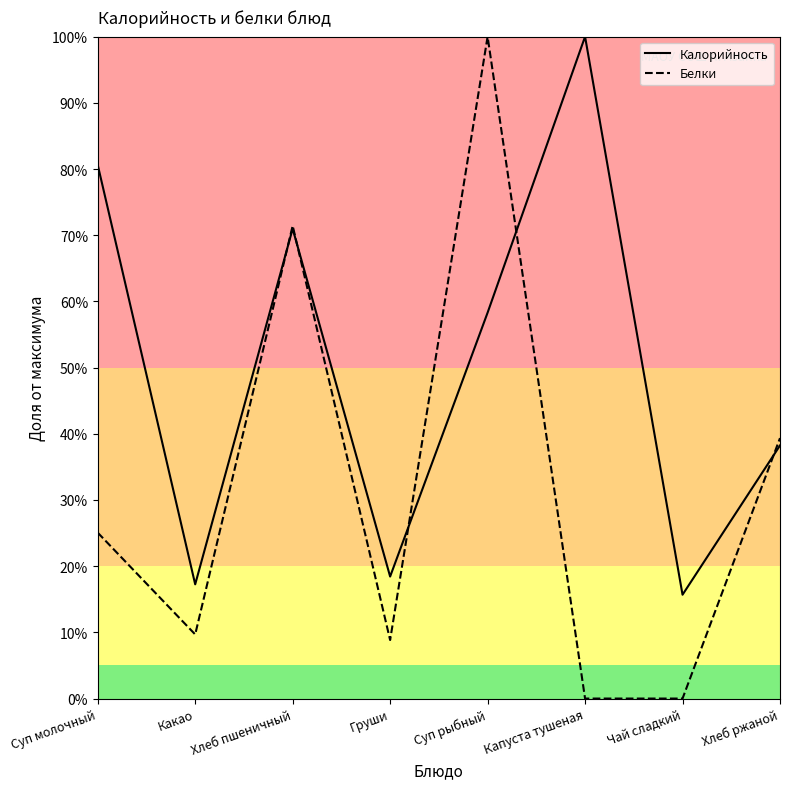

Is it true that Белки equals 17.4 at Какао?

False